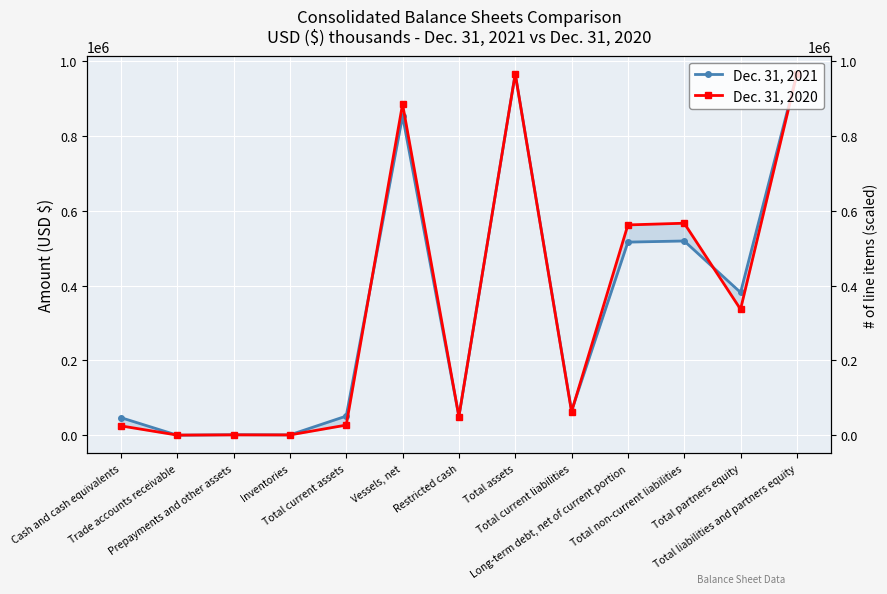

After their last crossing, which series has the higher values: Dec. 31, 2021 or Dec. 31, 2020?

Dec. 31, 2020